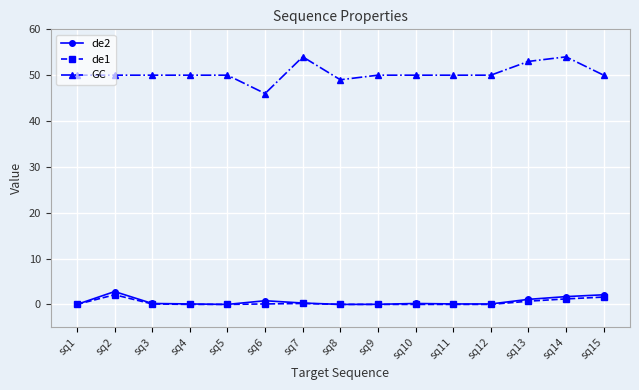

What is the value of the de1 point at the 14th from the left?

1.2